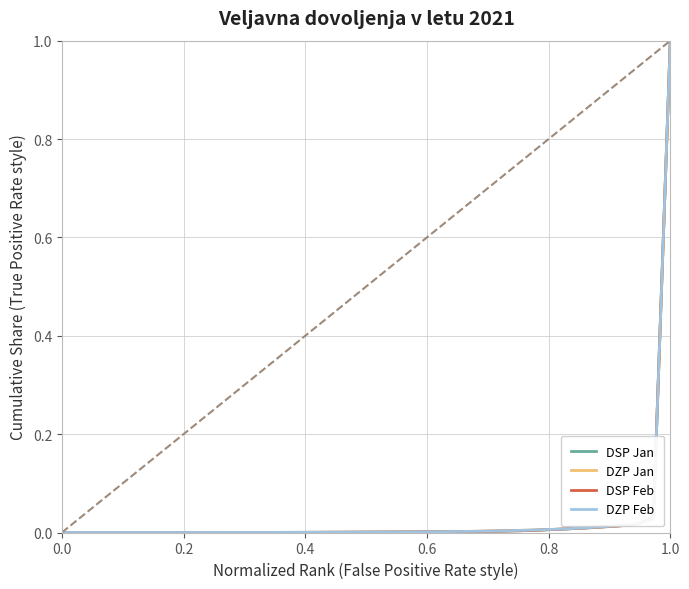

What is the maximum value for DSP Jan?

1.0